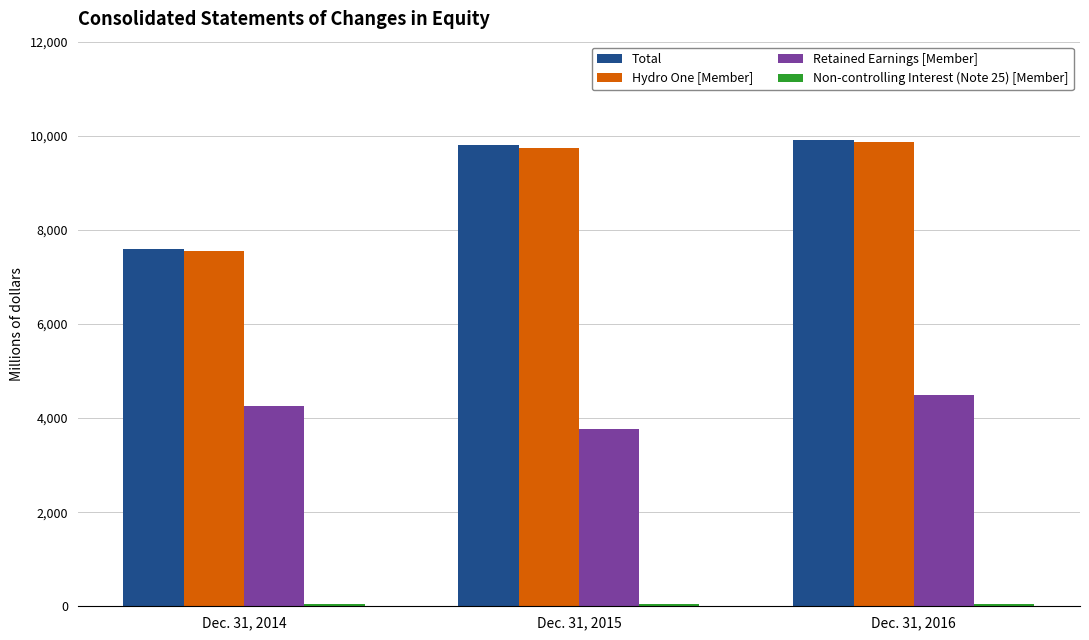

How many bars are there in each group?

4